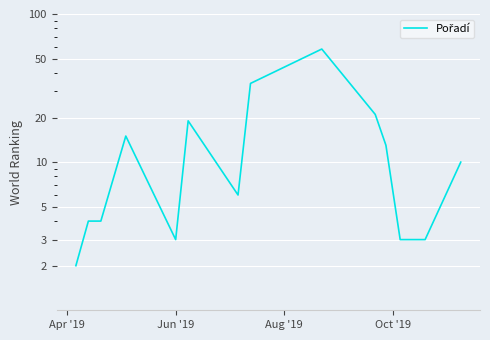

What is the minimum value shown in the chart?

2